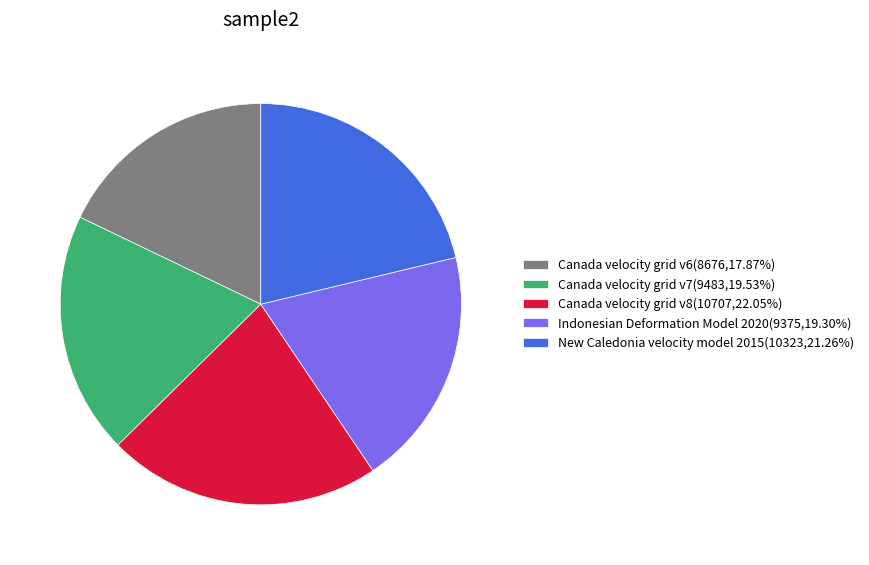

Combined, do Indonesian Deformation Model 2020 and Canada velocity grid v8 account for over 50%?

No